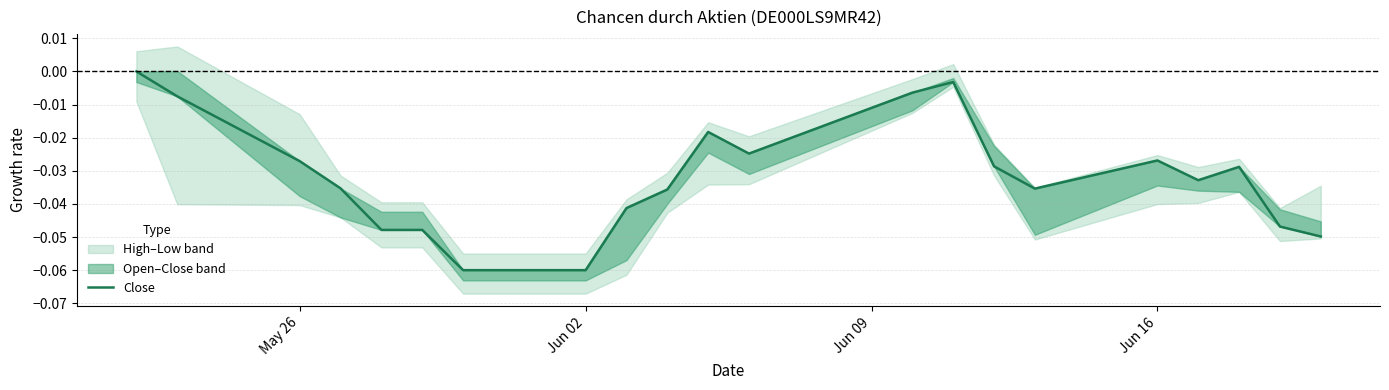

Reading left to right, extract all data points from this chart.

0.0	-0.0	-0.0	-0.0	-0.0	-0.0	-0.1	-0.1	-0.0	-0.0	-0.0	-0.0	-0.0	-0.0	-0.0	-0.0	-0.0	-0.0	-0.0	-0.0	-0.0